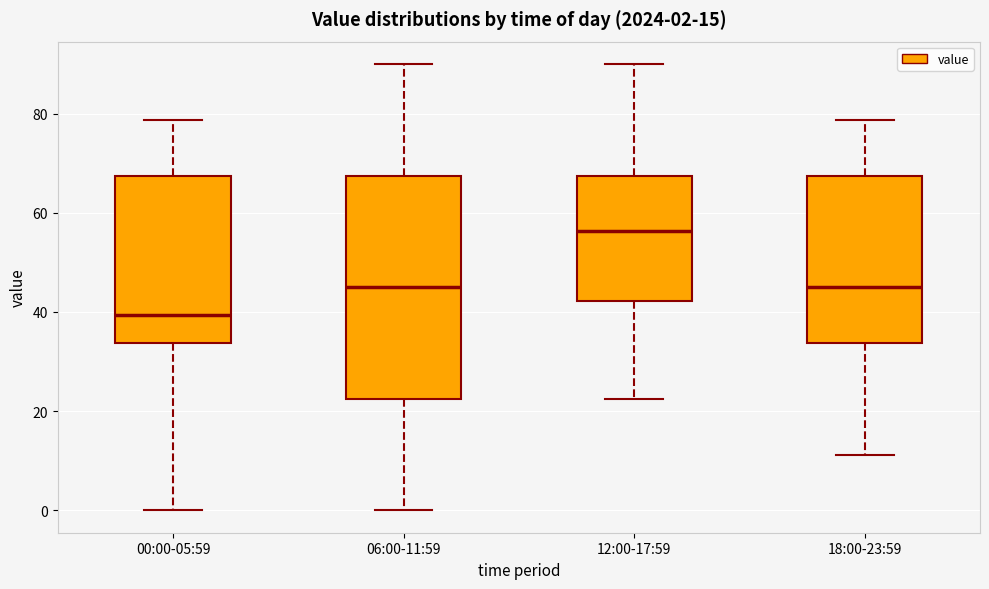

Which box's median line is the highest?

12:00-17:59